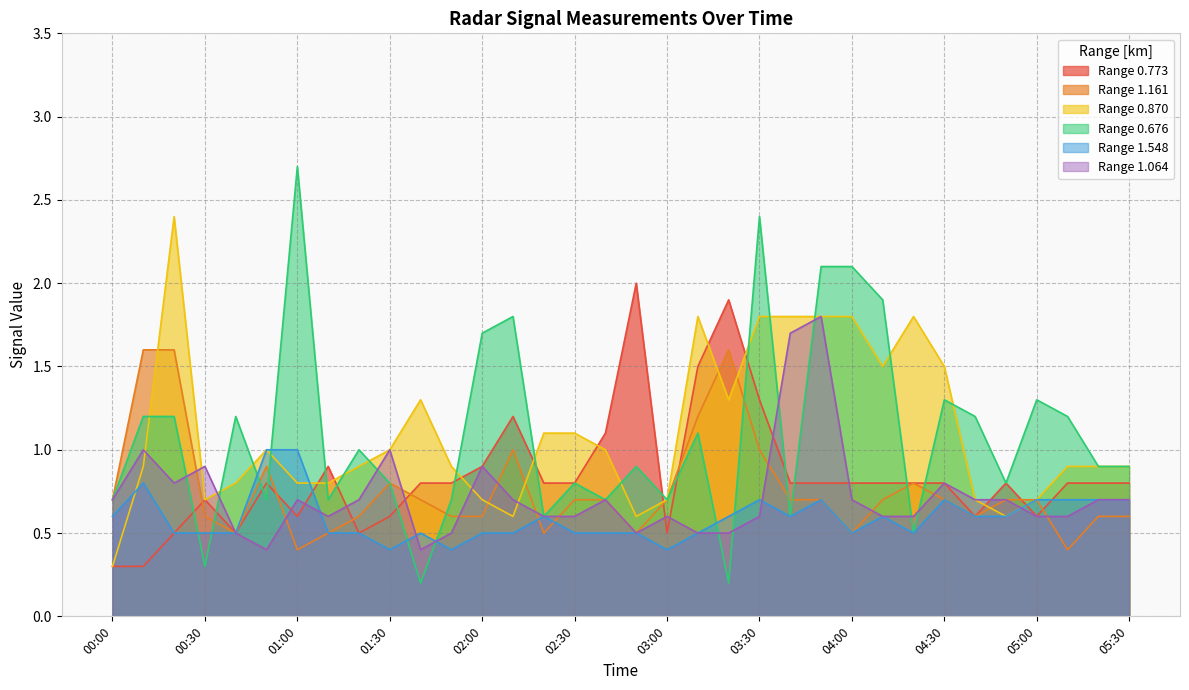

In 1.161, how many points are higher than both neighbors (excluding endpoints)?

5